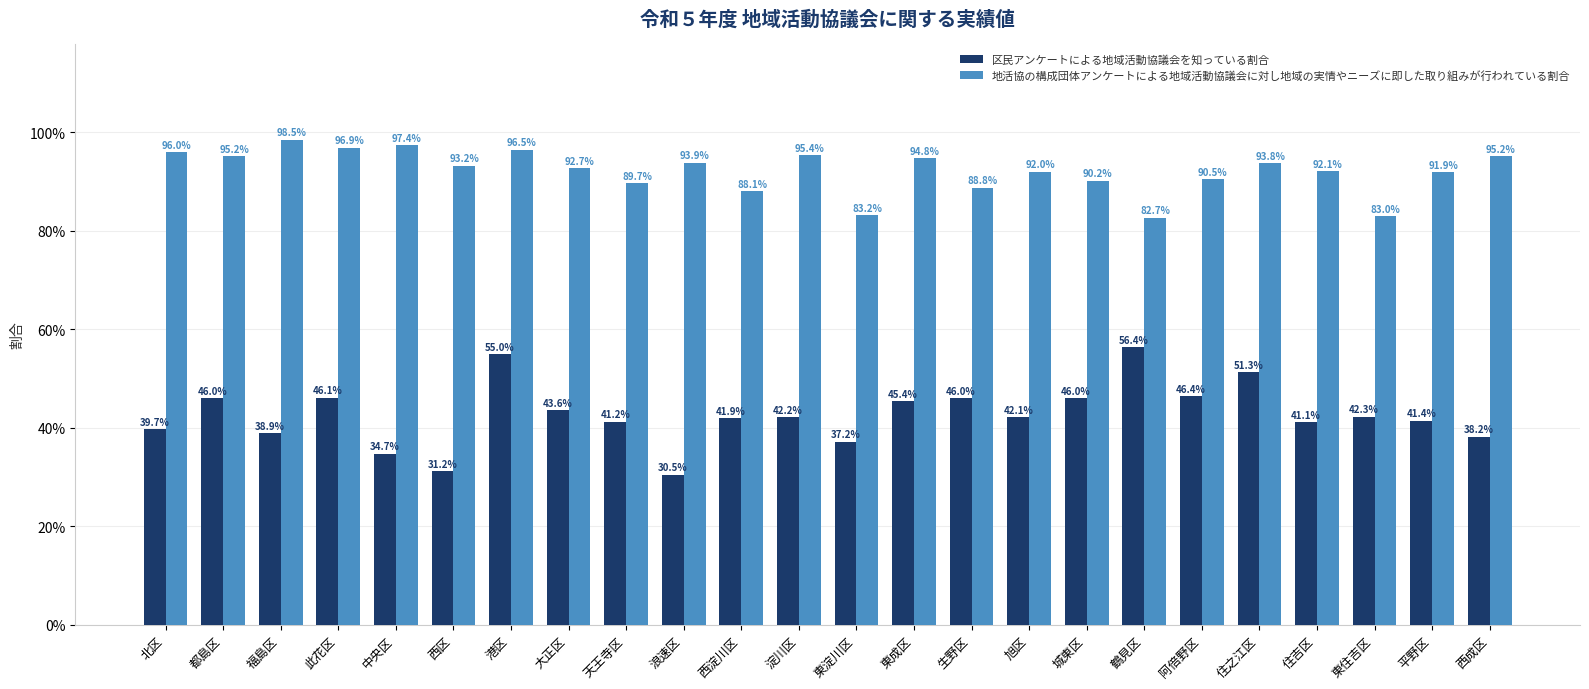

What are all the series names shown in the legend?

区民アンケートによる地域活動協議会を知っている割合, 地活協の構成団体アンケートによる地域活動協議会に対し地域の実情やニーズに即した取り組みが行われている割合